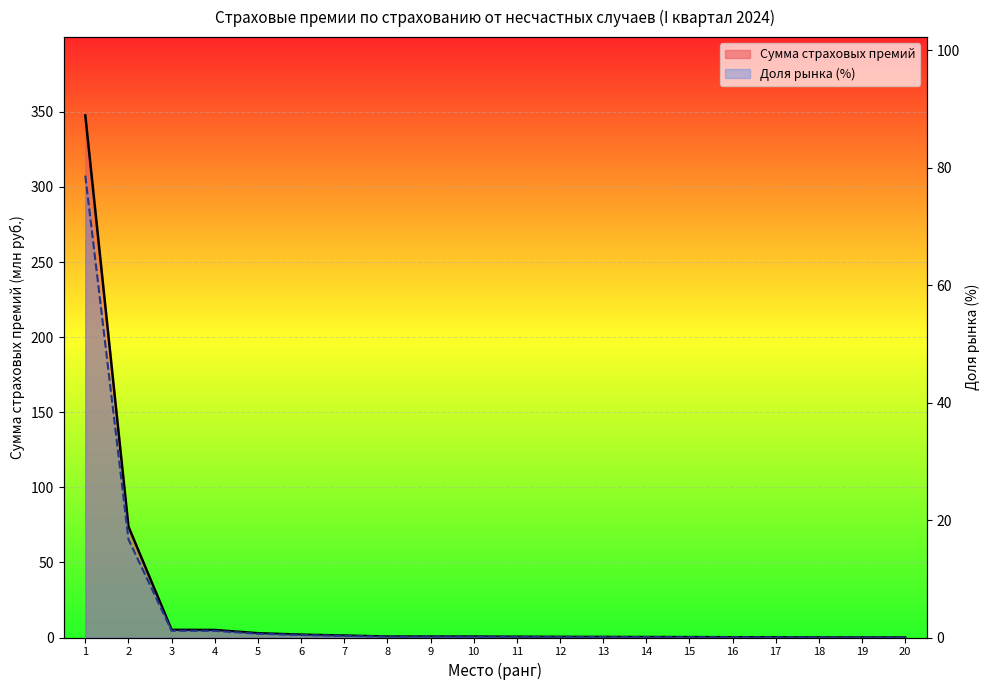

Which series has the largest range (max minus min)?

Сумма страховых премий